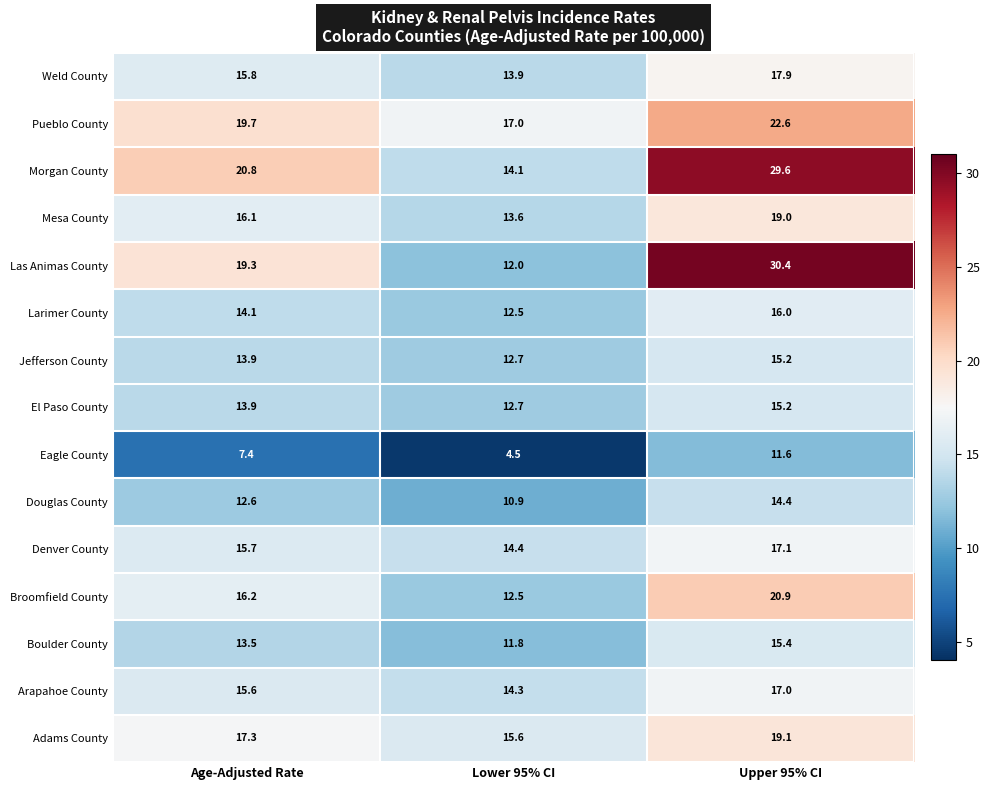

The value of Larimer County at Upper 95% CI is 16.0. True or false?

True